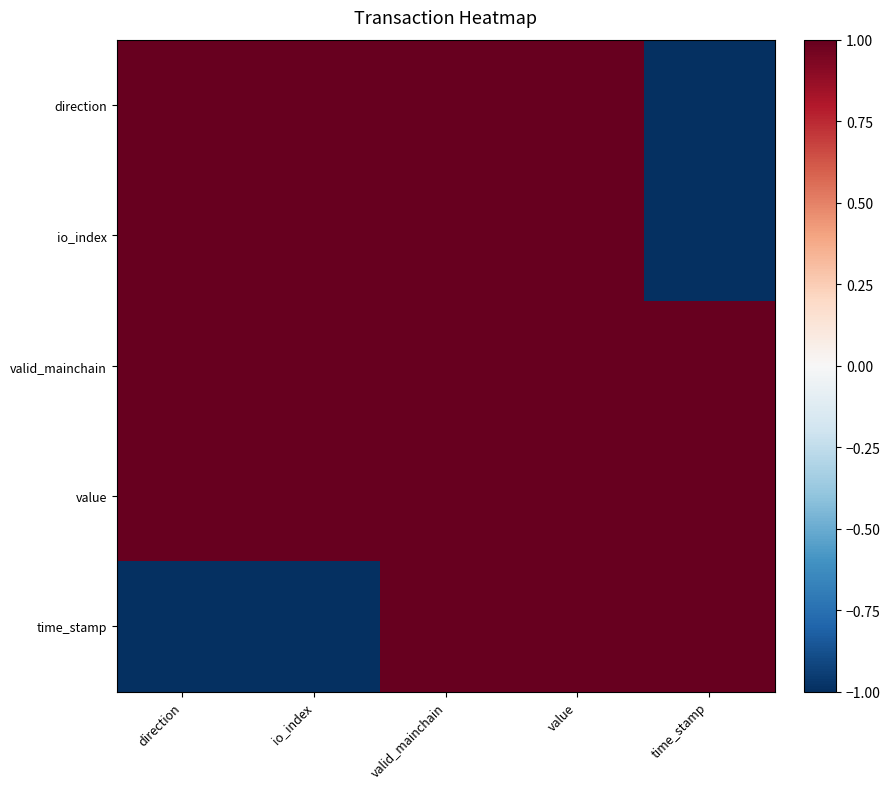

Rank the series at direction from lowest to highest value.

time_stamp, direction, io_index, valid_mainchain, value